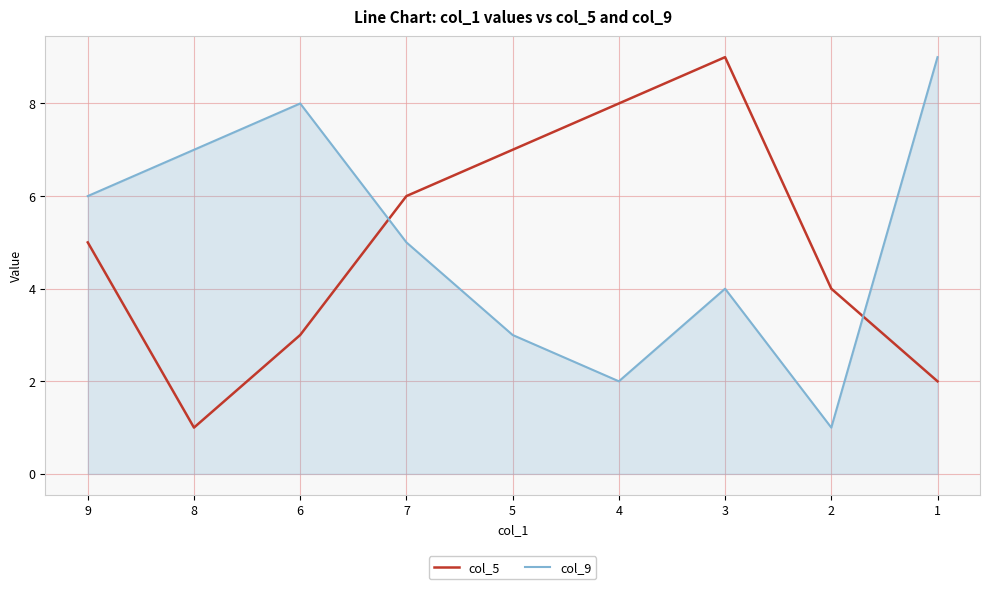

How many lines are shown in the chart?

2